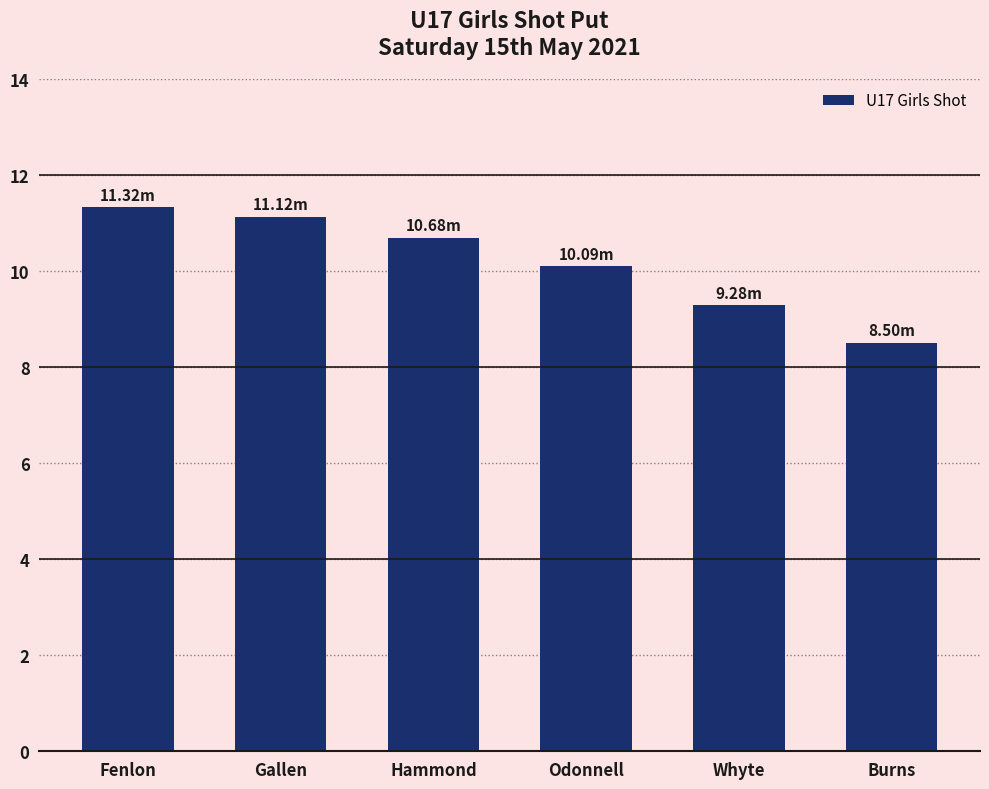

How many data points are above 10?

4